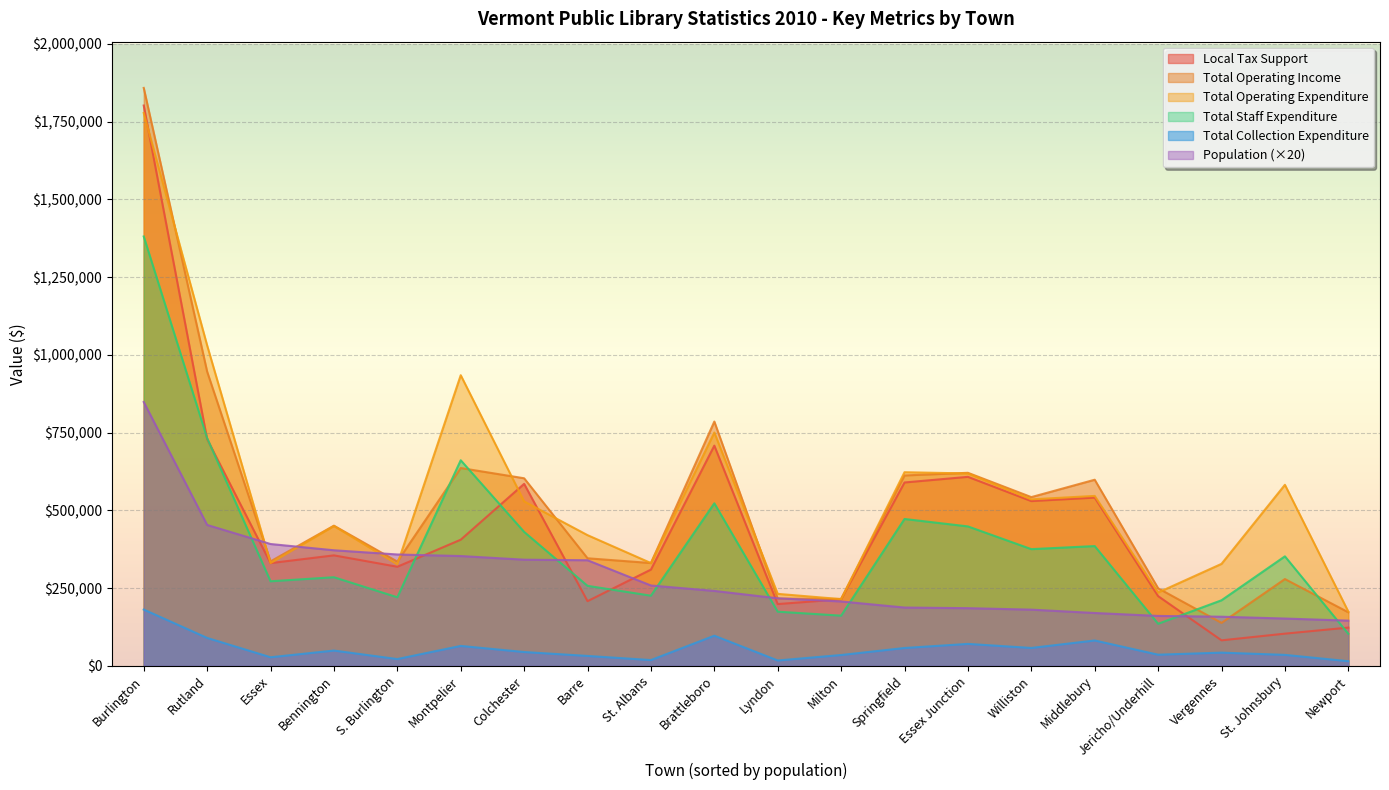

How many data points in Local Tax Support are above 355244?

9